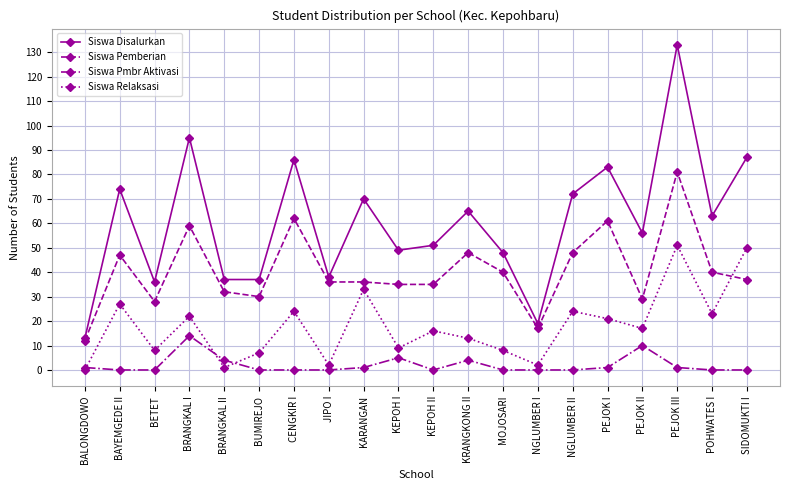

At how many categories does at least one series exceed 114?

1